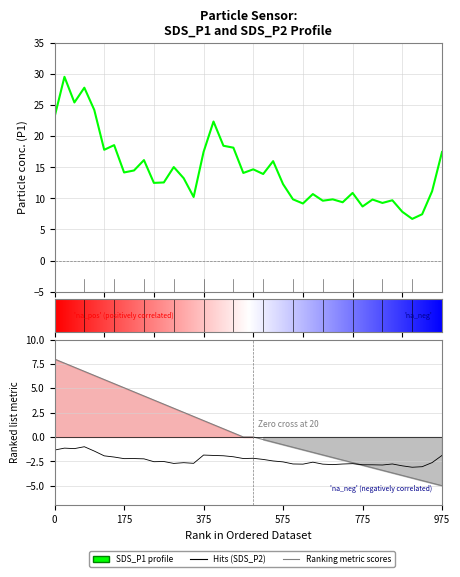

Which series has the widest spread of values?

SDS_P1